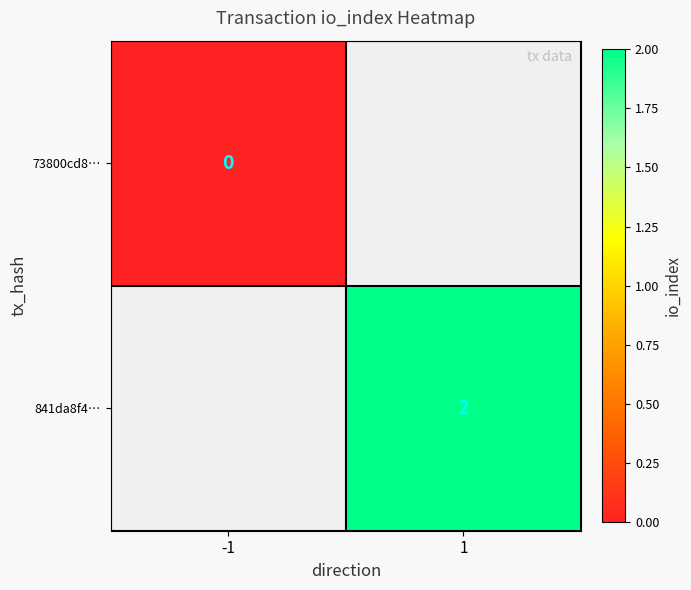

At how many categories does at least one series exceed 1?

1